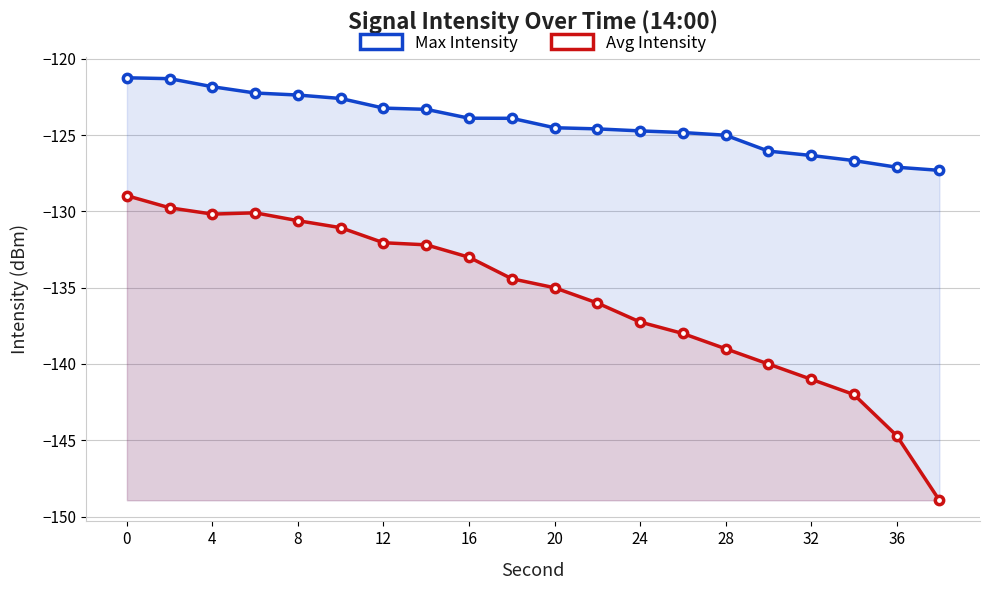

What is the maximum value for Avg Intensity?

-129.0